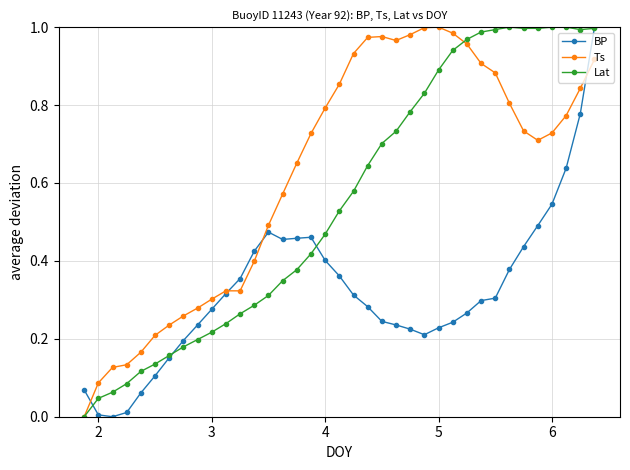

Is this an area chart (filled region under the line)?

No